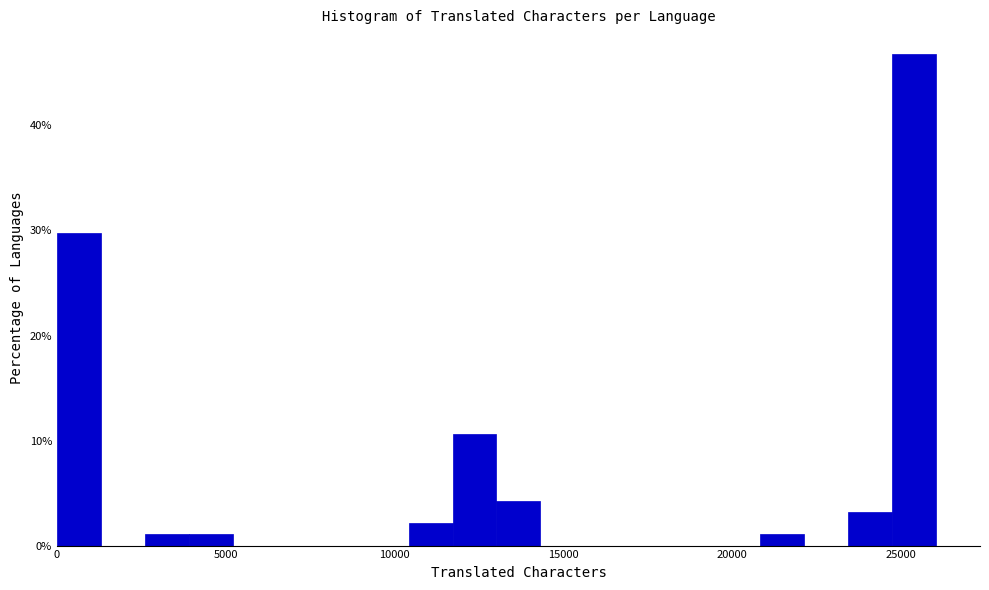

Read against the x-axis, roughly where is the centre of the tallest bar?

25500